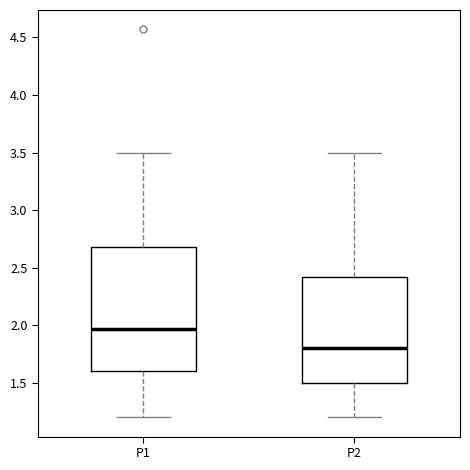

Reading left to right, read every box against the y-axis: the position of its median line, the range the box covers, and the ends of its whiskers. The values are not printed on the chart, so give them approximately, as read against the axis.

P1: median 1.95, box 1.60 to 2.70, whiskers 1.20 to 3.50
P2: median 1.80, box 1.50 to 2.40, whiskers 1.20 to 3.50